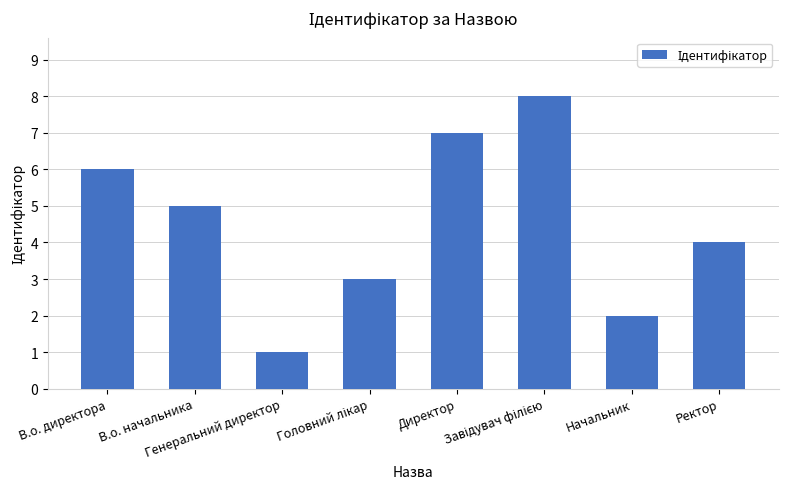

Which category has the lowest value across all series?

Генеральний директор